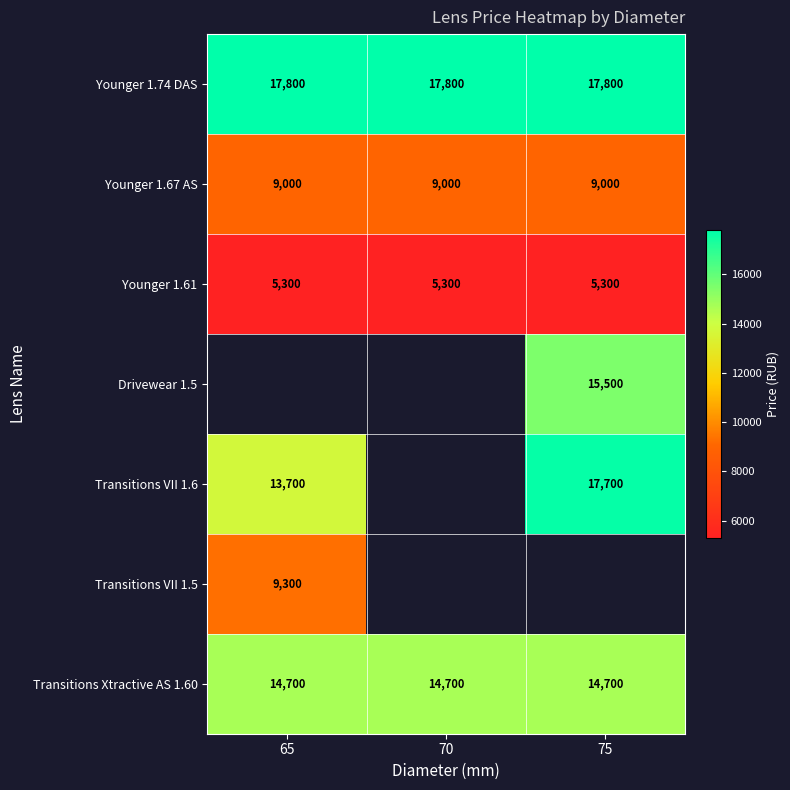

What is the highest value of the Transitions Xtractive AS 1.60 series?

14700